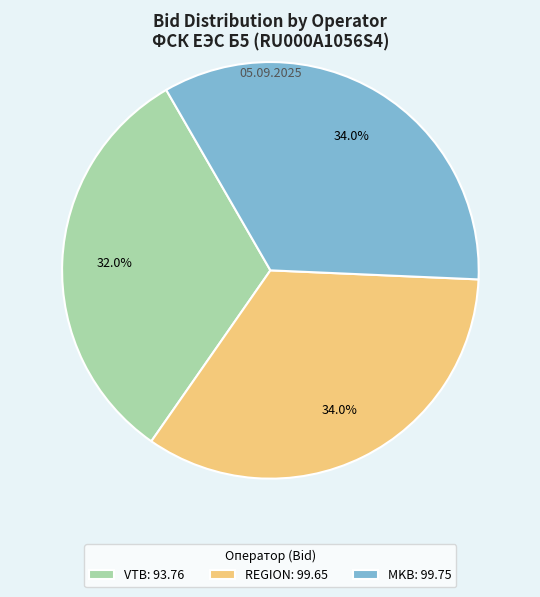

What is the smallest slice in the pie chart?

VTB